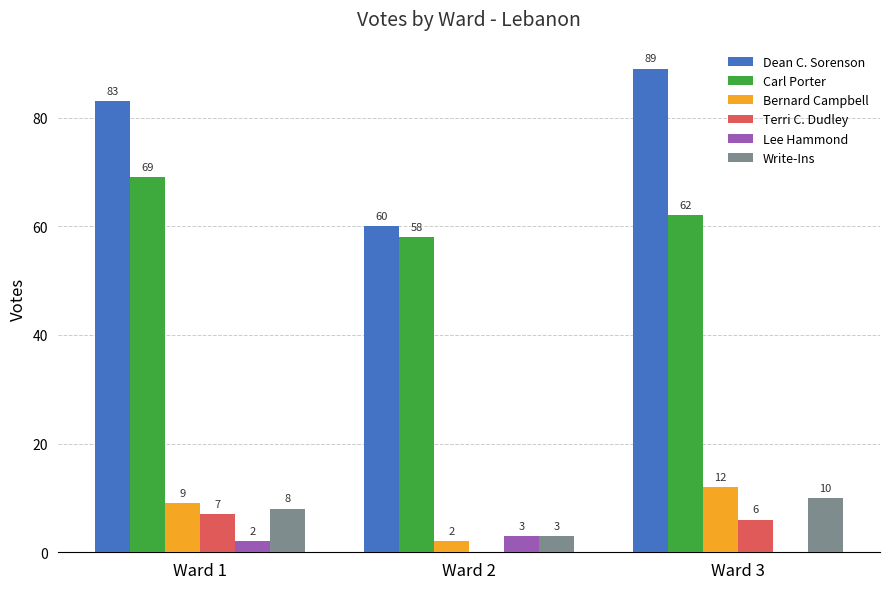

Which series changed the most between Ward 1 and Ward 3?

Carl Porter